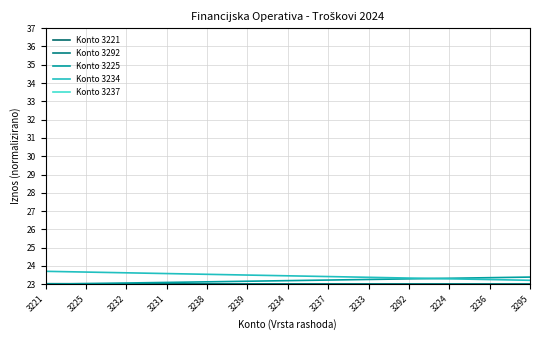

Reading left to right, what are all the values shown in this chart?

Konto 3221: 3221=23.0	3225=23.0	3232=23.0	3231=23.0	3238=23.0	3239=23.0	3234=23.0	3237=23.0	3233=23.0	3292=23.0	3224=23.0	3236=23.0	3295=23.0
Konto 3292: 3221=23.0	3225=23.0	3232=23.0	3231=23.0	3238=23.0	3239=23.0	3234=23.0	3237=23.0	3233=23.0	3292=23.0	3224=23.0	3236=23.0	3295=23.0
Konto 3225: 3221=23.0	3225=23.0	3232=23.1	3231=23.1	3238=23.1	3239=23.2	3234=23.2	3237=23.2	3233=23.3	3292=23.3	3224=23.3	3236=23.4	3295=23.4
Konto 3234: 3221=23.7	3225=23.7	3232=23.6	3231=23.6	3238=23.5	3239=23.5	3234=23.5	3237=23.4	3233=23.4	3292=23.3	3224=23.3	3236=23.3	3295=23.2
Konto 3237: 3221=37.0	3225=37.0	3232=37.0	3231=37.0	3238=37.0	3239=37.0	3234=37.0	3237=37.0	3233=37.0	3292=37.0	3224=37.0	3236=37.0	3295=37.0